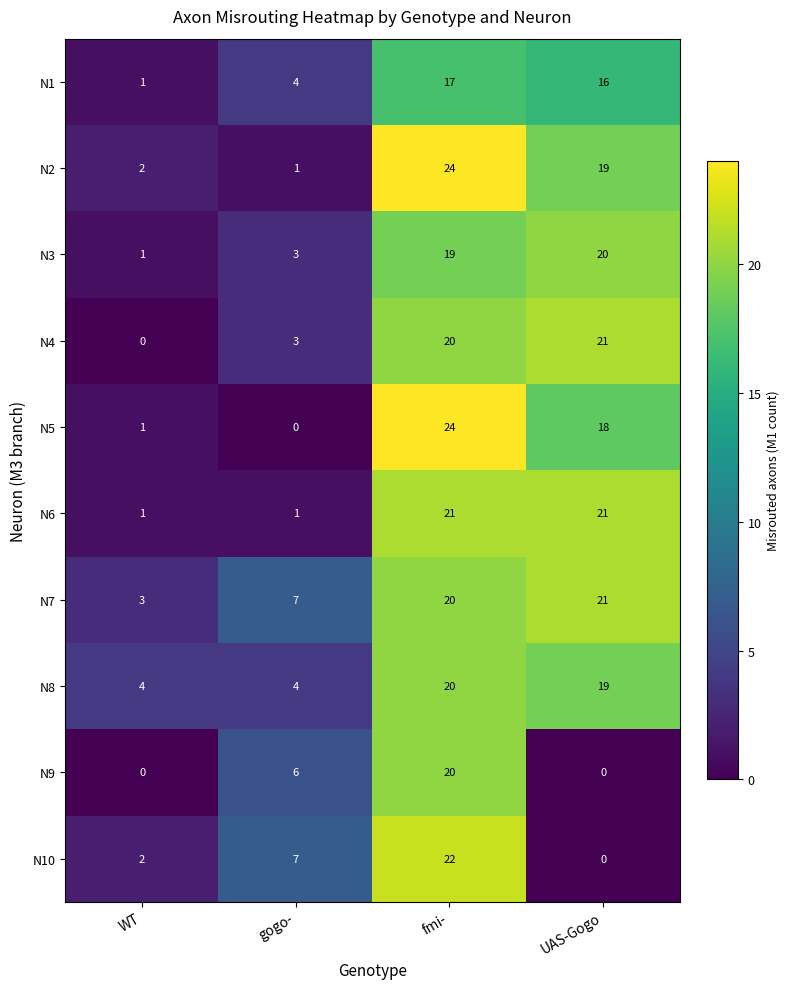

What is the sum of the N8 values at gogo- and fmi-?

24